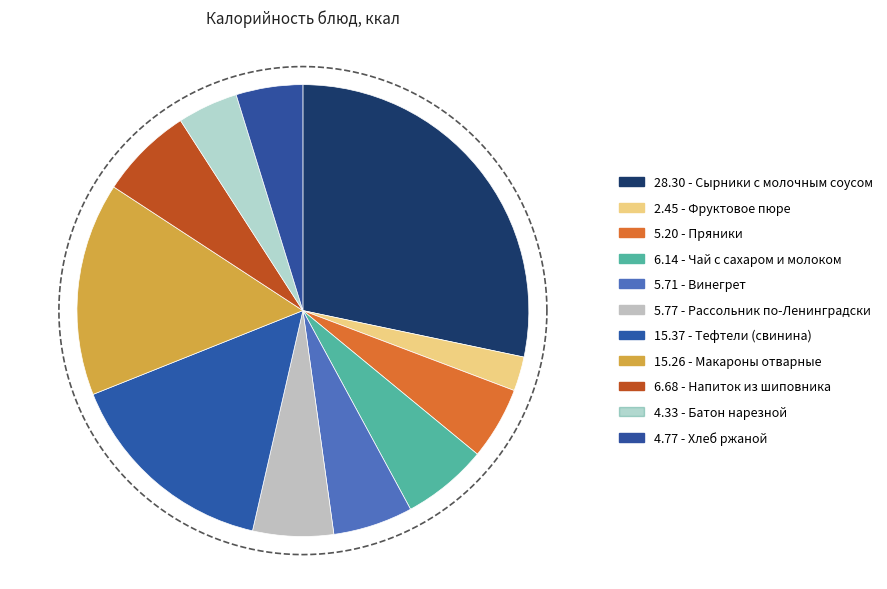

How many slices are in this pie chart?

11